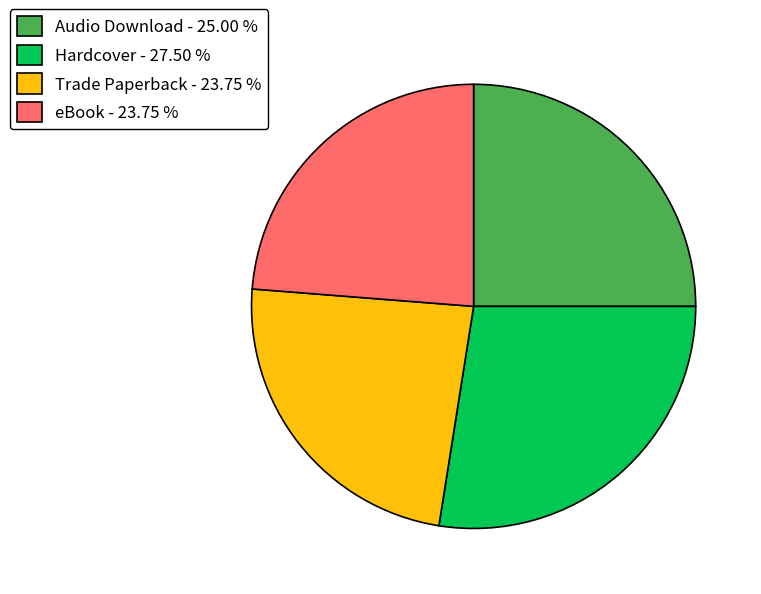

Count the number of slices in the pie.

4